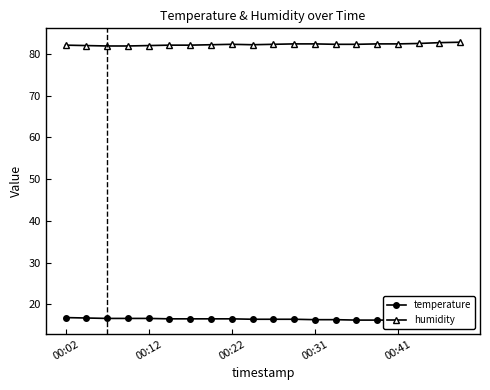

What are all the series names shown in the legend?

temperature, humidity